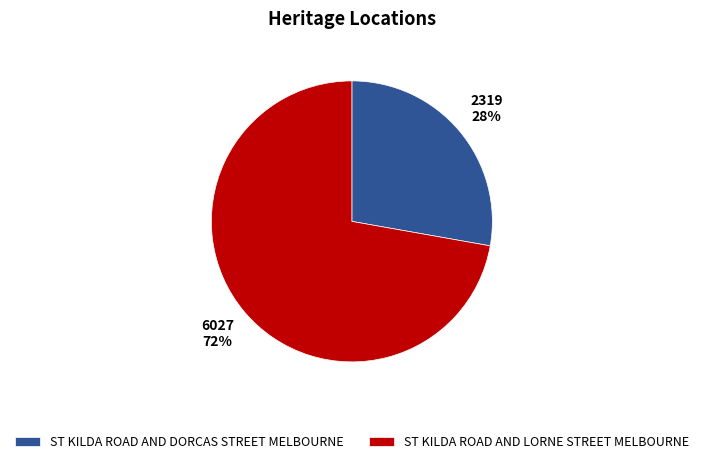

Is ST KILDA ROAD AND DORCAS STREET MELBOURNE the majority of the pie?

No